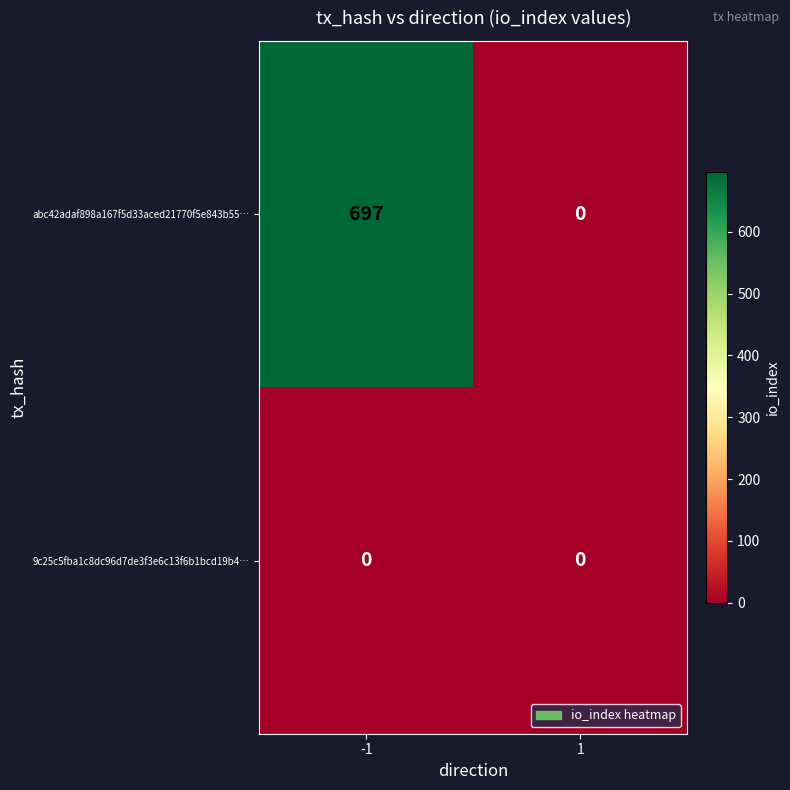

Between -1 and 1, which series saw the biggest shift?

abc42adaf898a167f5d33aced21770f5e843b55…